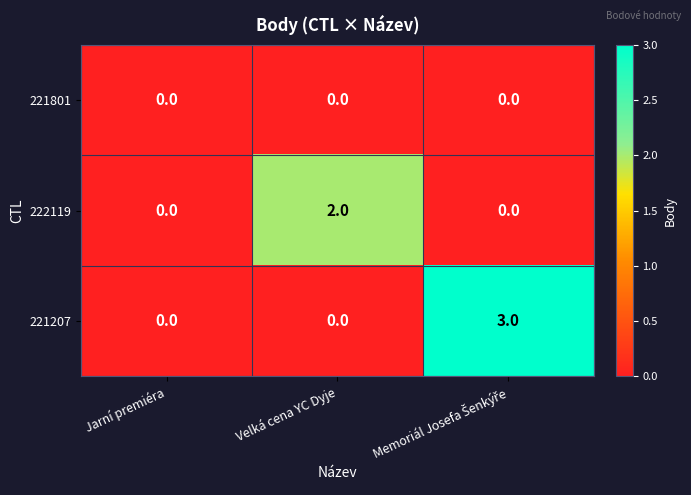

Is it true that 222119 equals 3 at Velká cena YC Dyje?

False